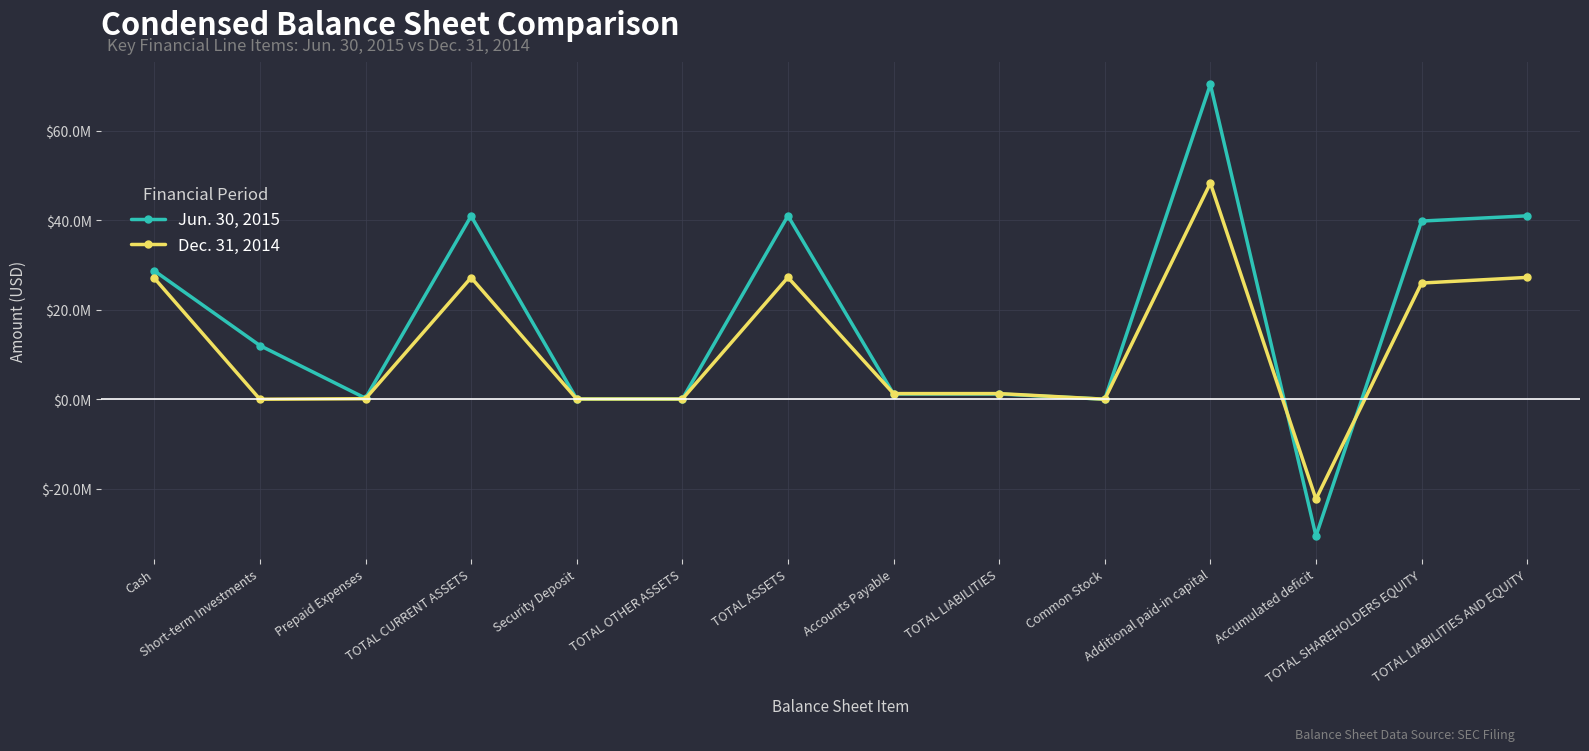

Reading right to left, transcribe all the data shown in this chart.

Jun. 30, 2015: TOTAL LIABILITIES AND EQUITY=40960139	TOTAL SHAREHOLDERS EQUITY=39790983	Accumulated deficit=-30537890	Additional paid-in capital=70318604	Common Stock=10269	TOTAL LIABILITIES=1169156	Accounts Payable=1169156	TOTAL ASSETS=40960139	TOTAL OTHER ASSETS=49385	Security Deposit=49385	TOTAL CURRENT ASSETS=40910754	Prepaid Expenses=229547	Short-term Investments=11991949	Cash=28689258
Dec. 31, 2014: TOTAL LIABILITIES AND EQUITY=27209838	TOTAL SHAREHOLDERS EQUITY=25949240	Accumulated deficit=-22318749	Additional paid-in capital=48259451	Common Stock=8538	TOTAL LIABILITIES=1260598	Accounts Payable=1260598	TOTAL ASSETS=27209838	TOTAL OTHER ASSETS=49385	Security Deposit=49385	TOTAL CURRENT ASSETS=27160453	Prepaid Expenses=120128	Short-term Investments=0	Cash=27040325